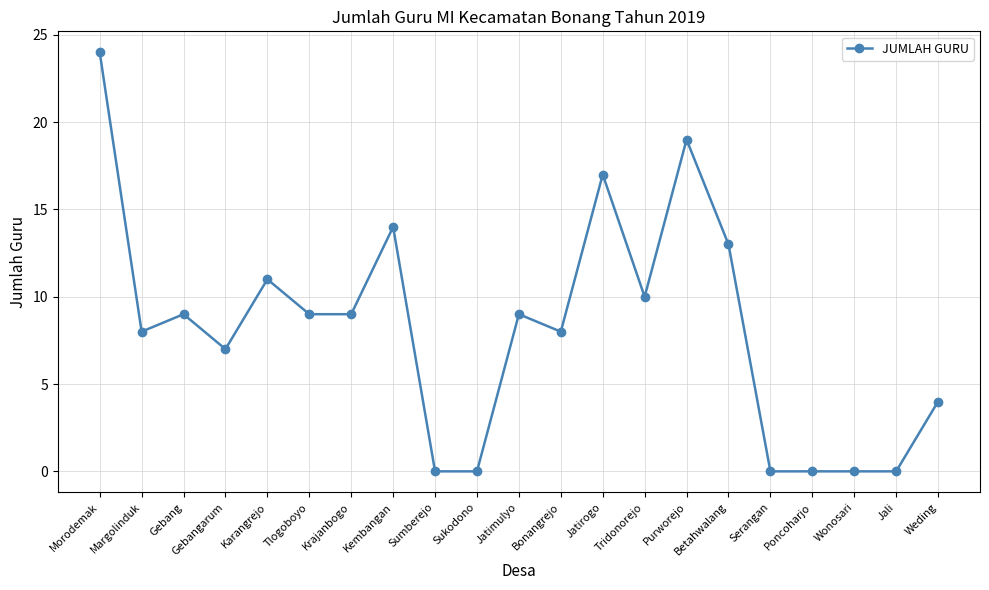

Where is the first local minimum?

Margolinduk